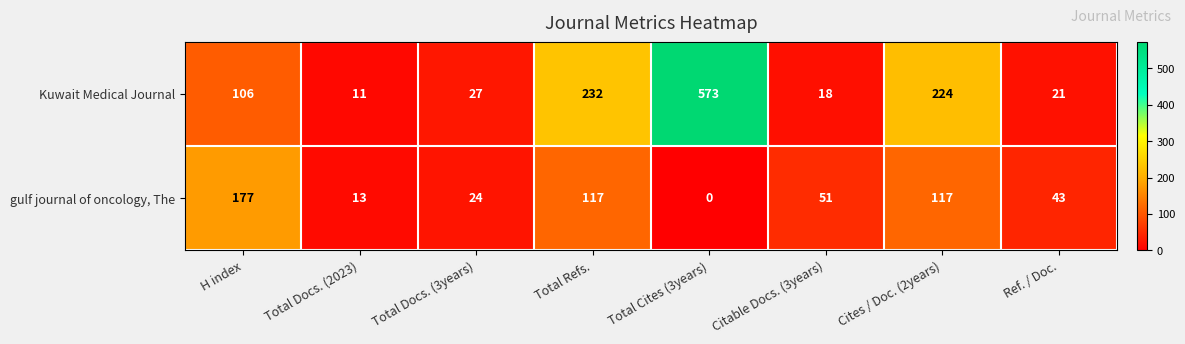

What is the difference between the second highest and second lowest values in the Kuwait Medical Journal series?

214